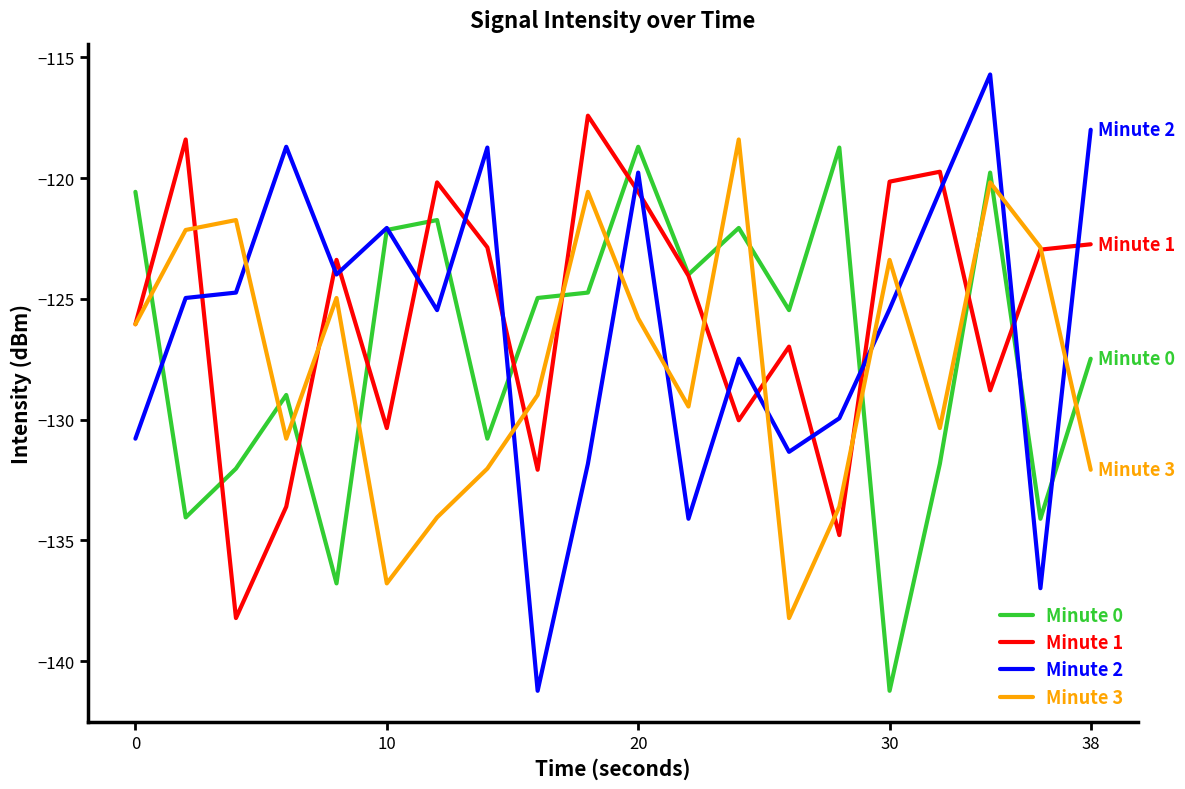

What is the lowest value of the Minute 0 series?

-141.2